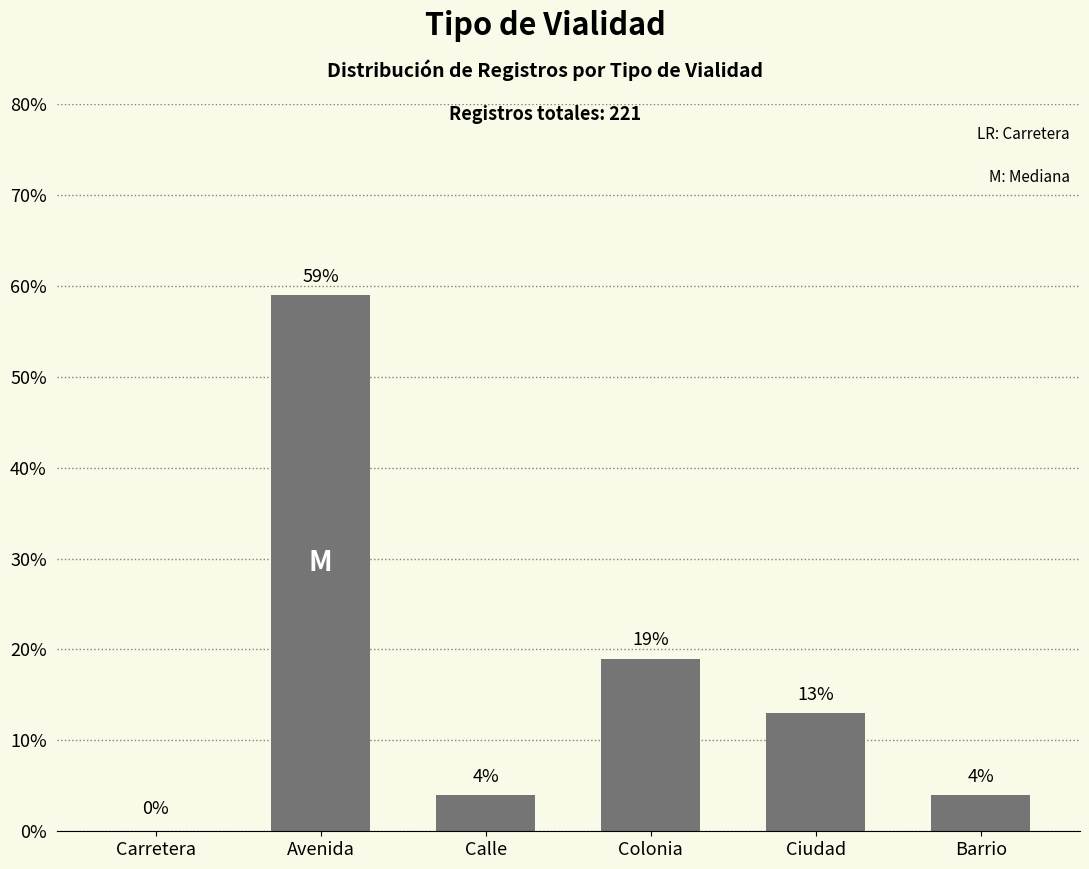

What is the change in value from Carretera to Colonia?

+19